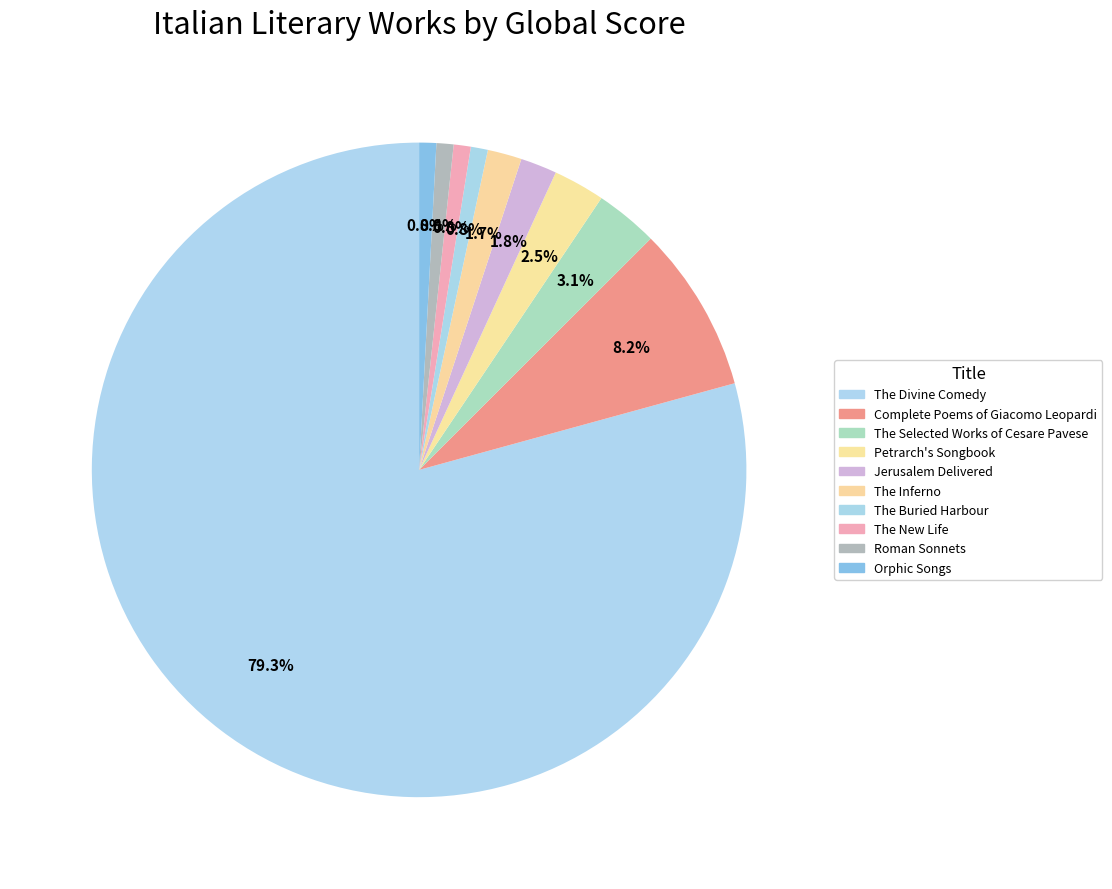

Count the number of slices in the pie.

10